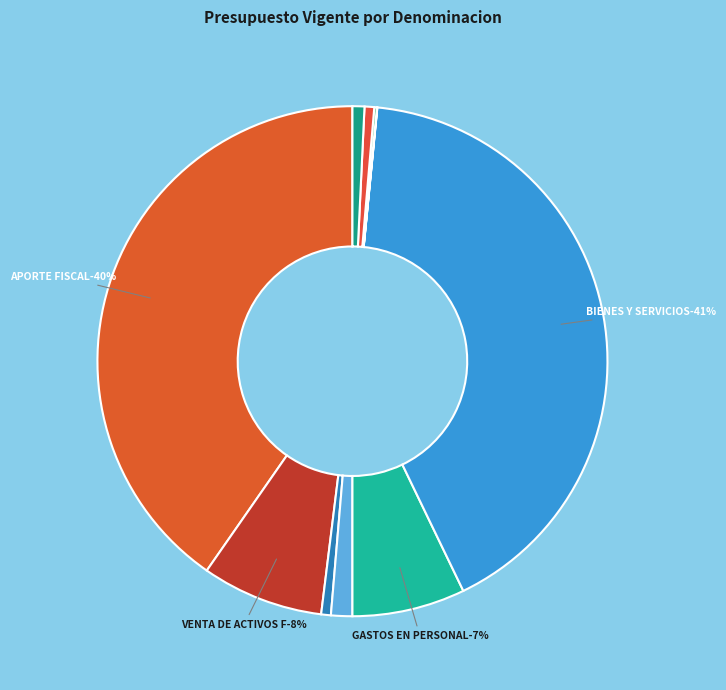

What percentage is the SALDO INICIAL DE CAJA slice, to the nearest percent?

1%